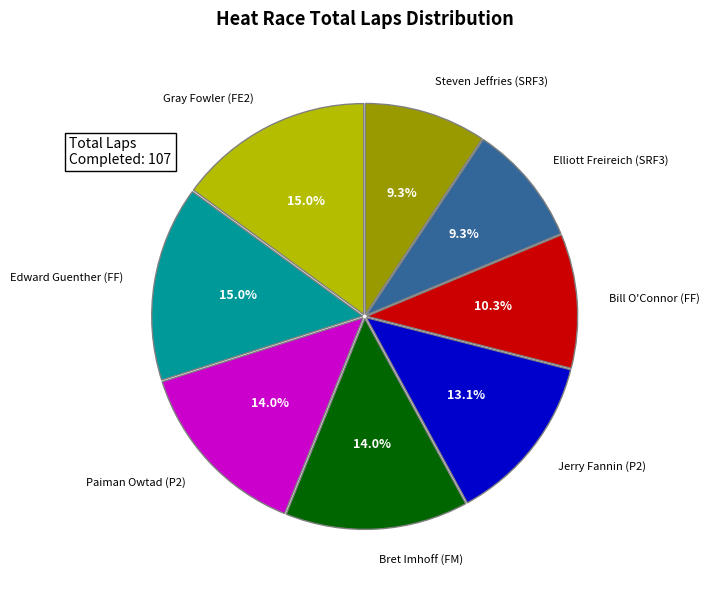

Is there a majority slice in this chart?

No